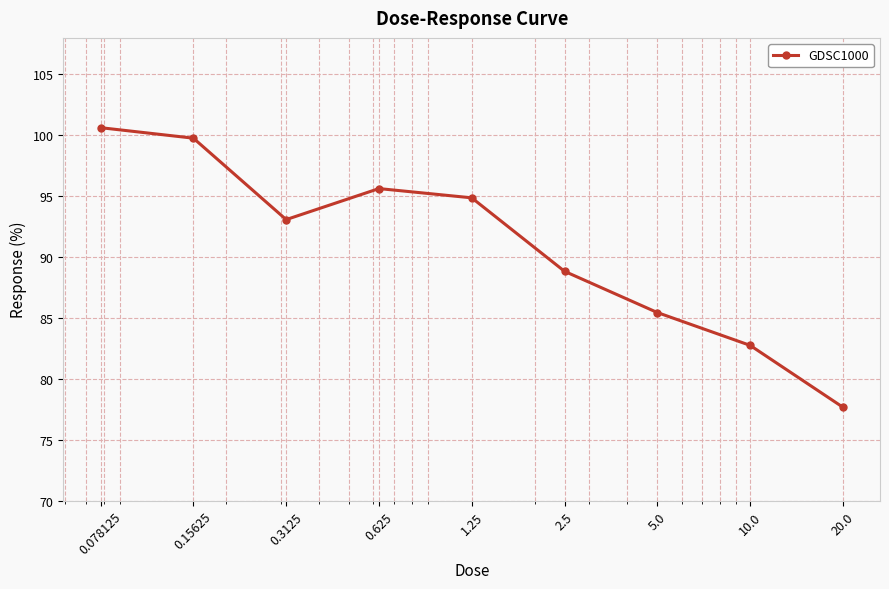

How many points are lower than both their immediate neighbors (excluding endpoints)?

1